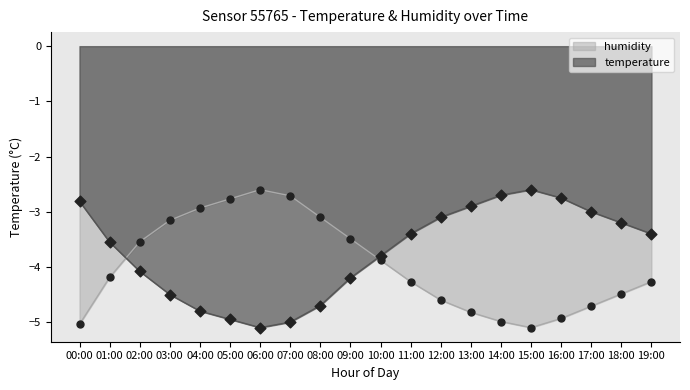

Is the value of temperature at 09:00 greater than the value of humidity at 16:00?

Yes